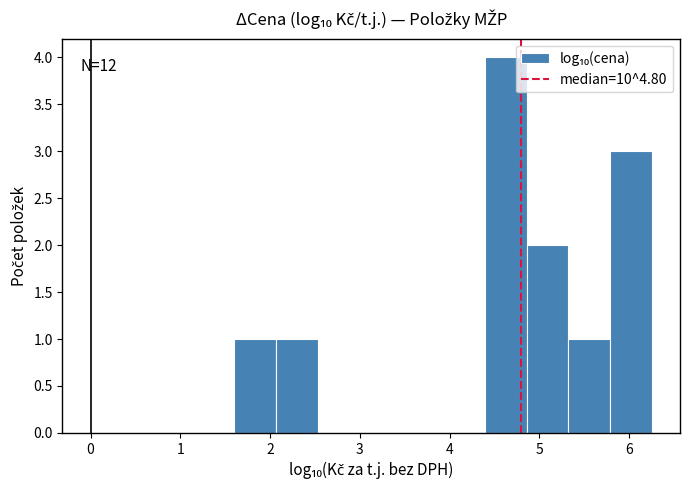

Which range on the x-axis has the tallest bar?

4.4 to 4.9